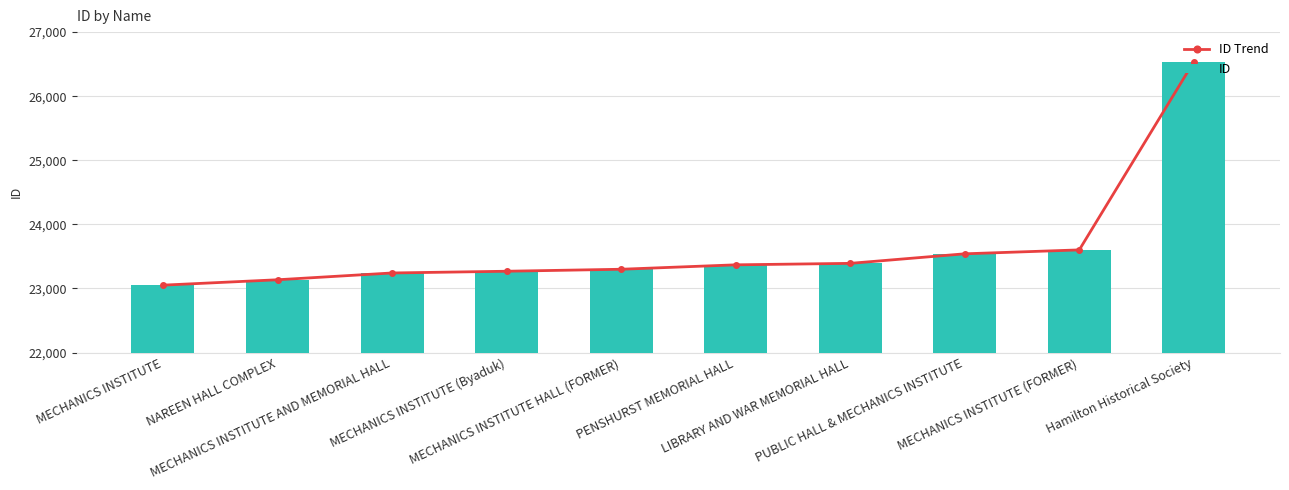

Reading right to left, transcribe all the data shown in this chart.

ID Trend: 26537	23602	23541	23392	23369	23300	23269	23242	23136	23052
ID: 26537	23602	23541	23392	23369	23300	23269	23242	23136	23052